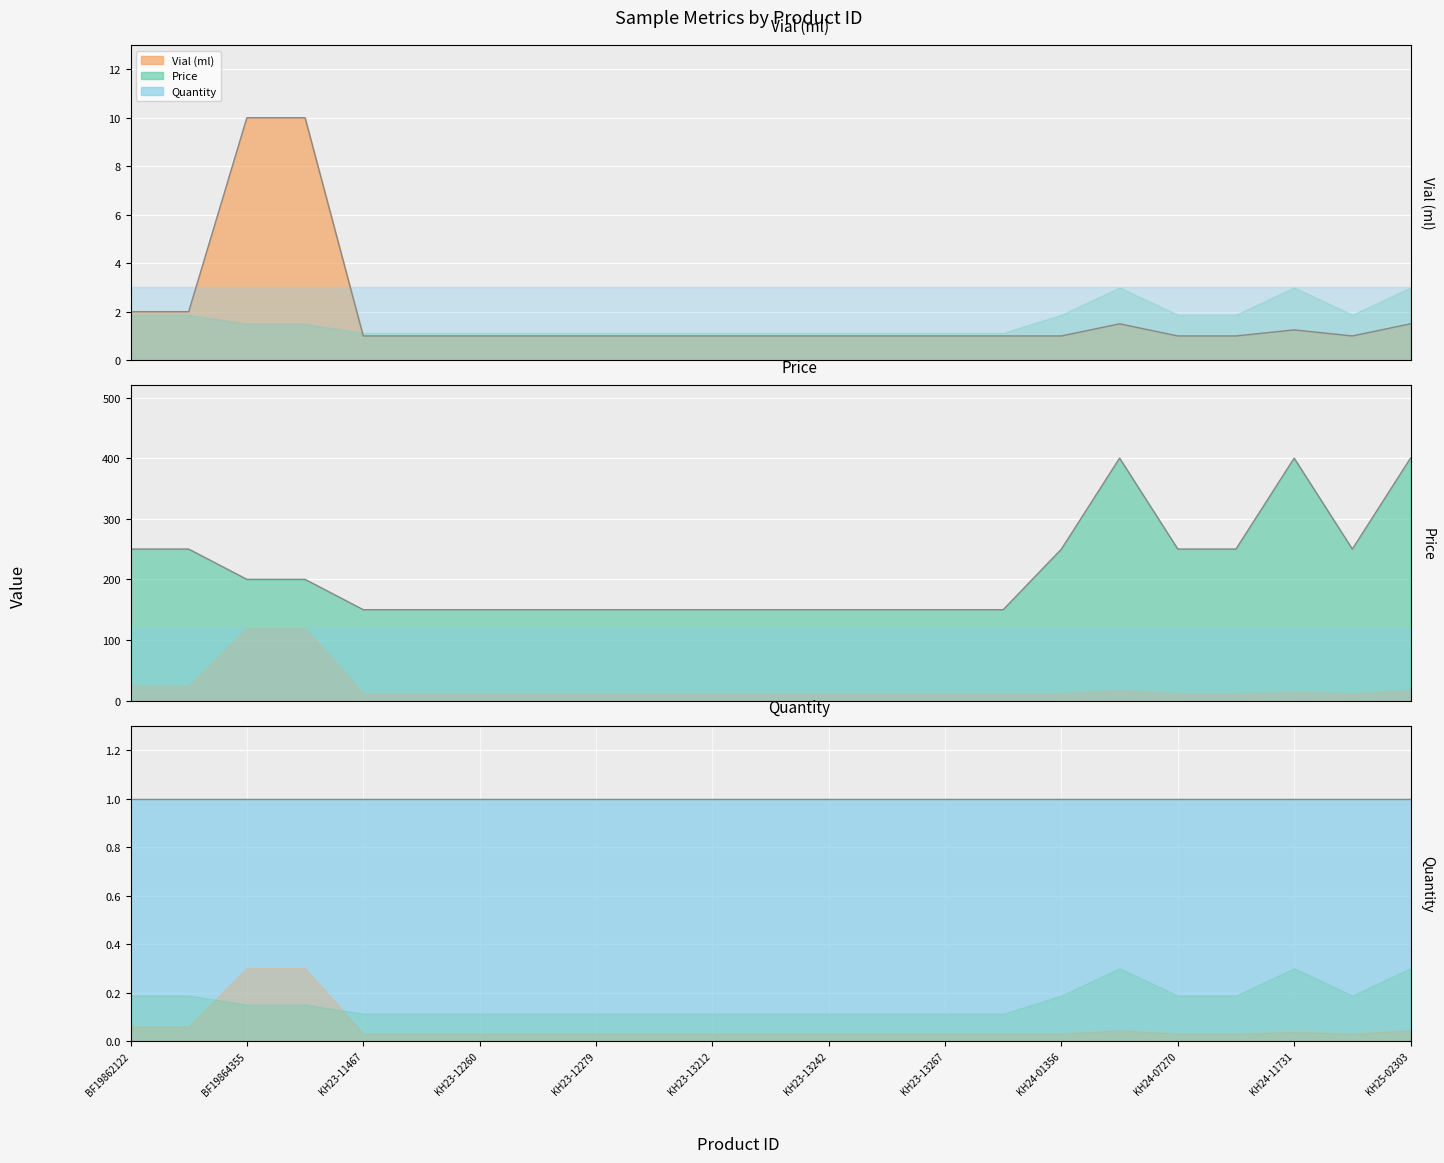

What is the spread (max minus min) of values at KH24-11731?

398.8